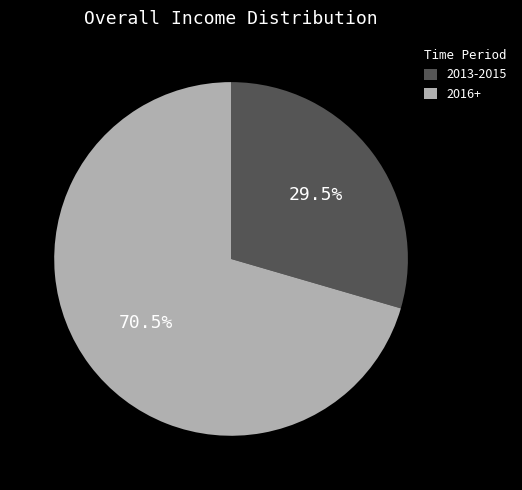

Is the sum of 2013-2015 and 2016+ greater than half?

Yes